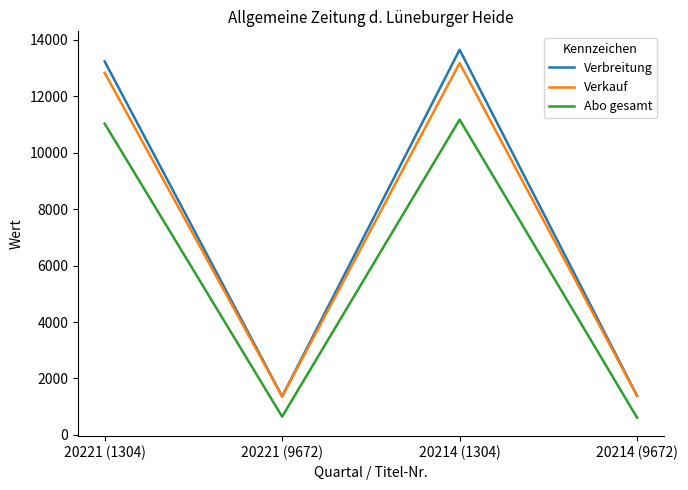

Is it true that Abo gesamt equals 19632 at 20214 (1304)?

False